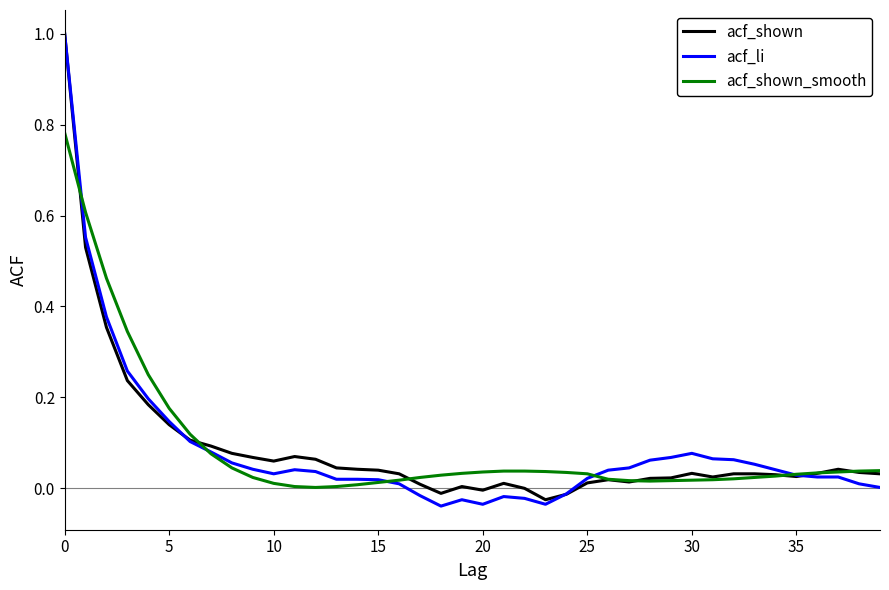

Does the chart display data point markers on the line(s)?

No